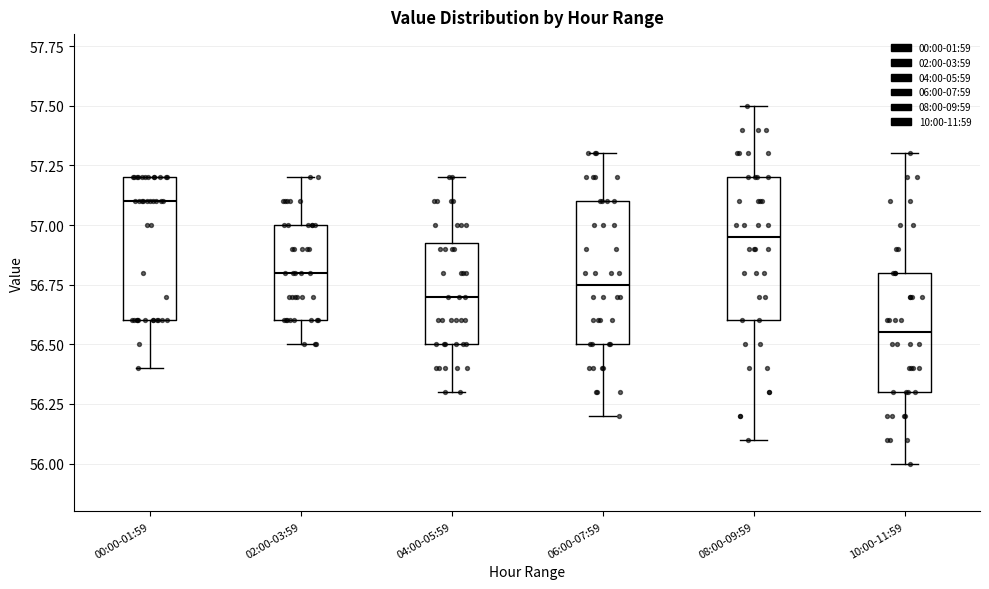

Reading left to right, read every box against the y-axis: the position of its median line, the range the box covers, and the ends of its whiskers. The values are not printed on the chart, so give them approximately, as read against the axis.

00:00-01:59: median 57.10, box 56.60 to 57.20, whiskers 56.40 to 57.20
02:00-03:59: median 56.80, box 56.60 to 57.00, whiskers 56.50 to 57.20
04:00-05:59: median 56.70, box 56.50 to 56.95, whiskers 56.30 to 57.20
06:00-07:59: median 56.75, box 56.50 to 57.10, whiskers 56.20 to 57.30
08:00-09:59: median 56.95, box 56.60 to 57.20, whiskers 56.10 to 57.50
10:00-11:59: median 56.55, box 56.30 to 56.80, whiskers 56.00 to 57.30